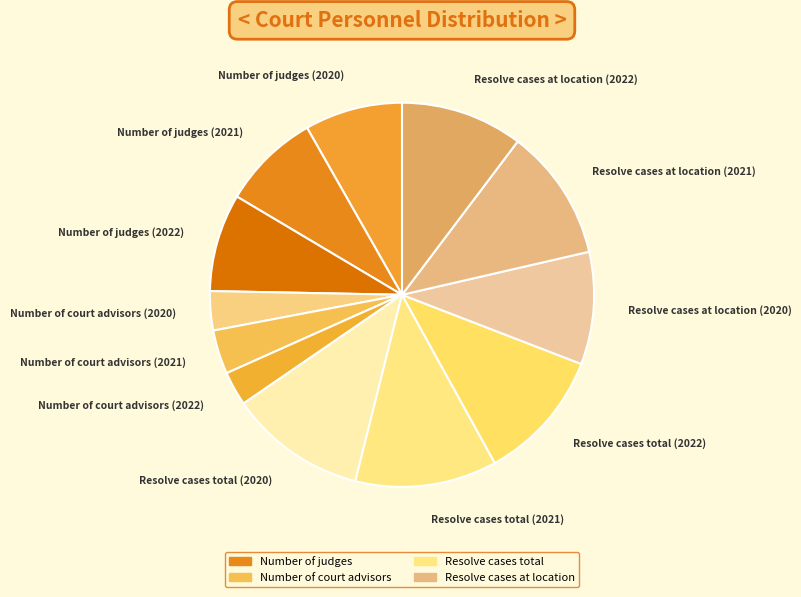

Is Number of court advisors (2020) the majority of the pie?

No